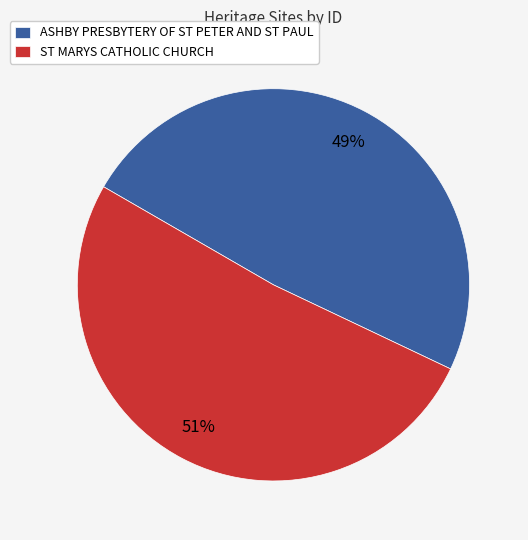

To the nearest percent, what percentage of the pie is ST MARYS CATHOLIC CHURCH?

51%